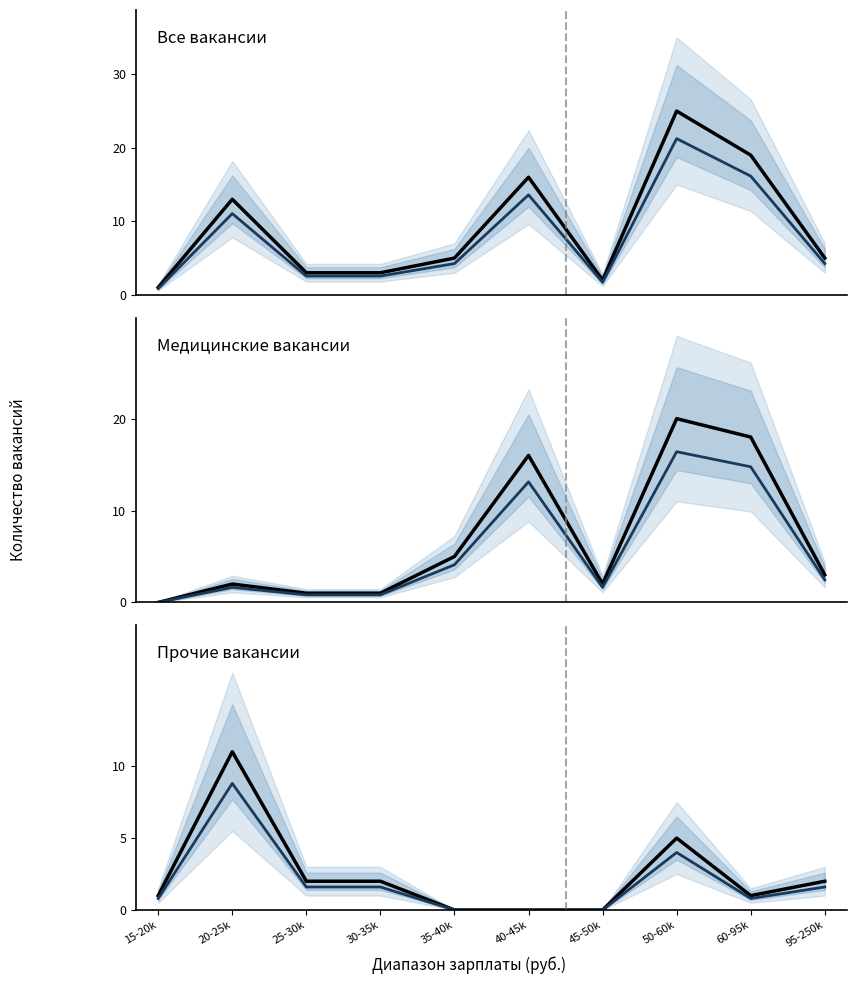

At which label does Количество вакансий first exceed 2?

20-25k